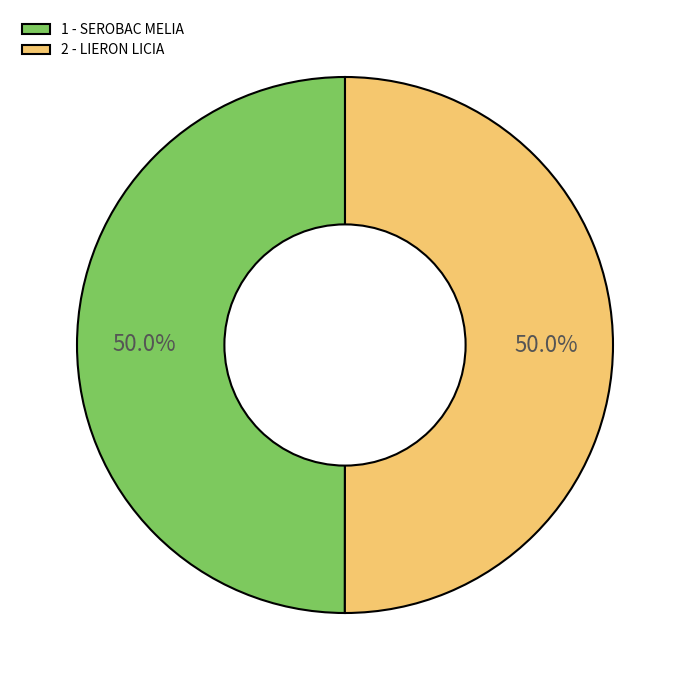

How much of the chart is everything except 1 - SEROBAC MELIA?

50.0%